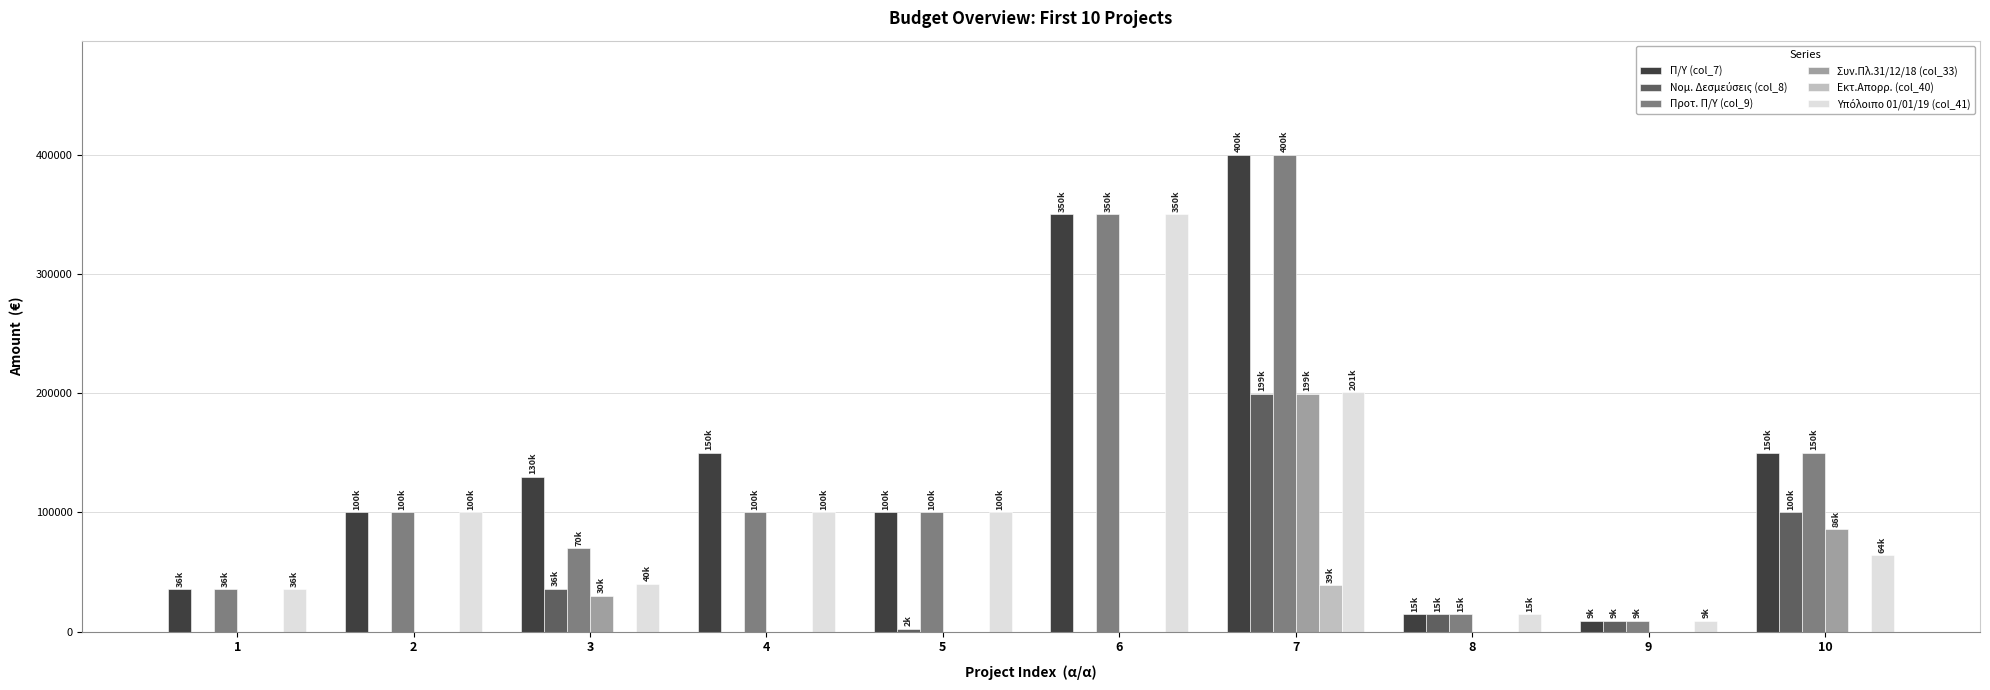

What is the total value across all series at 8?

58692.0